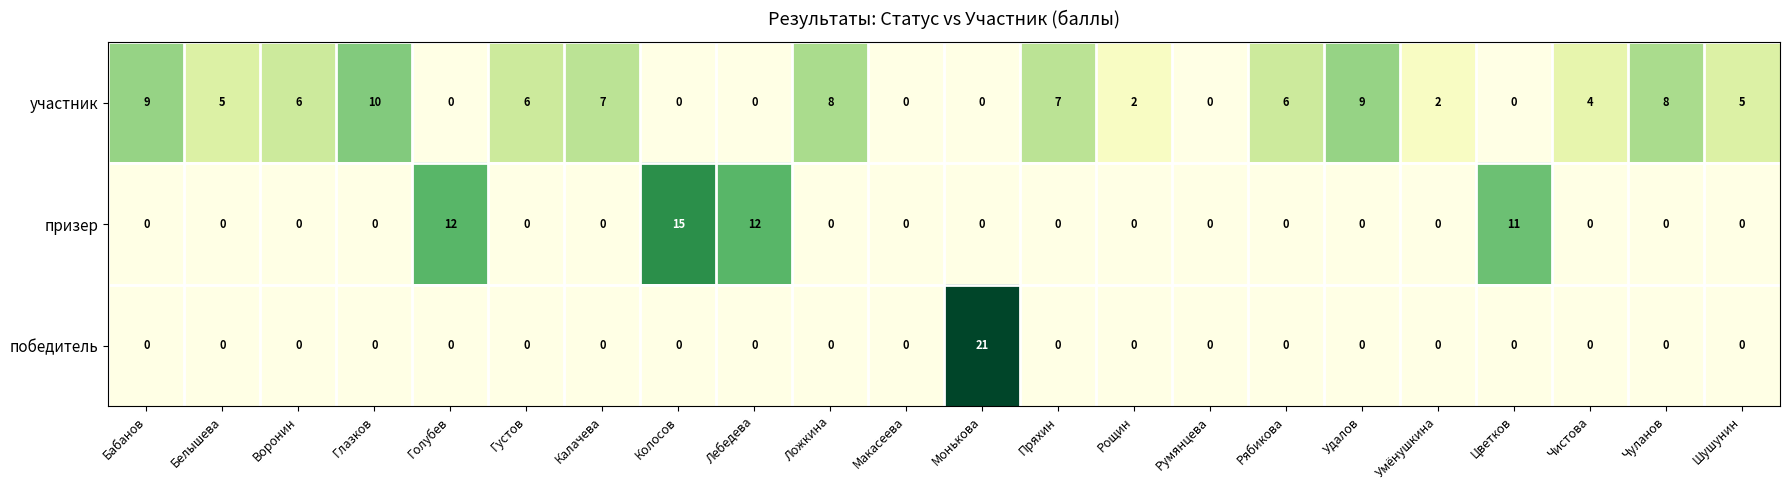

List the series in order of their peak value, lowest first.

участник, призер, победитель